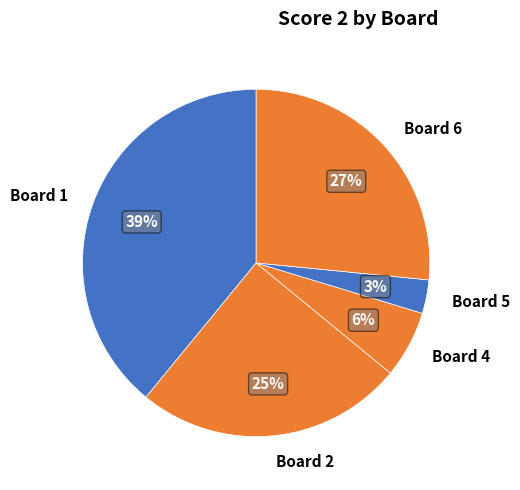

To the nearest percent, what is the average slice percentage?

20%